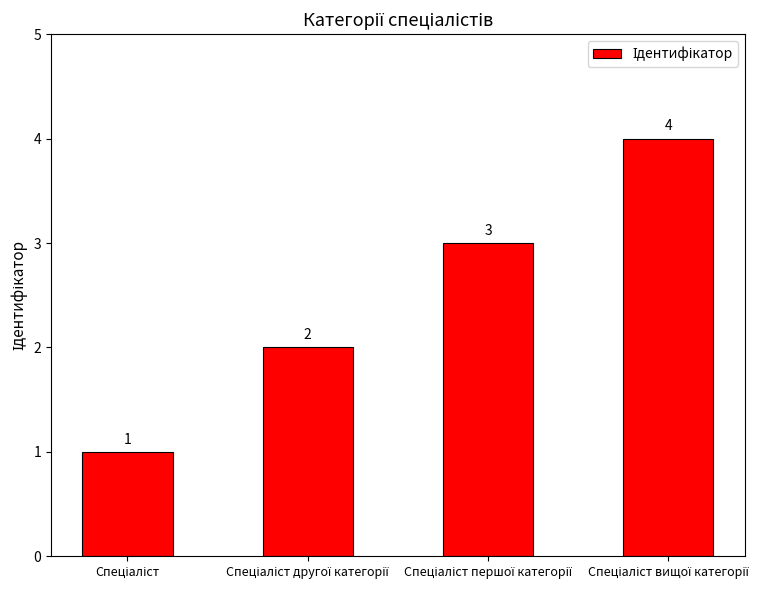

Count the values in the range 2 to 4.

3